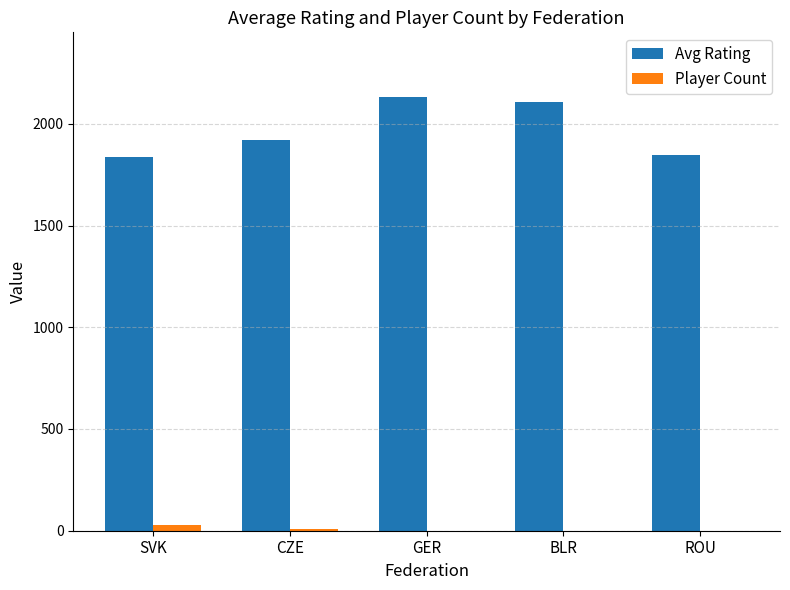

What is the maximum value for Avg Rating?

2130